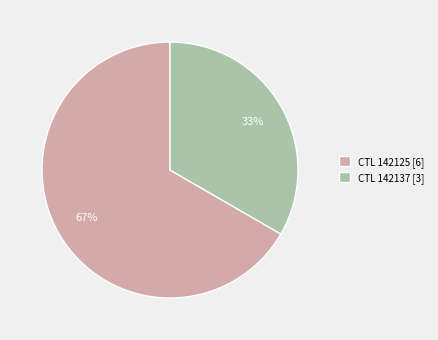

Which has a higher value, CTL 142137 [3] or CTL 142125 [6]?

CTL 142125 [6]